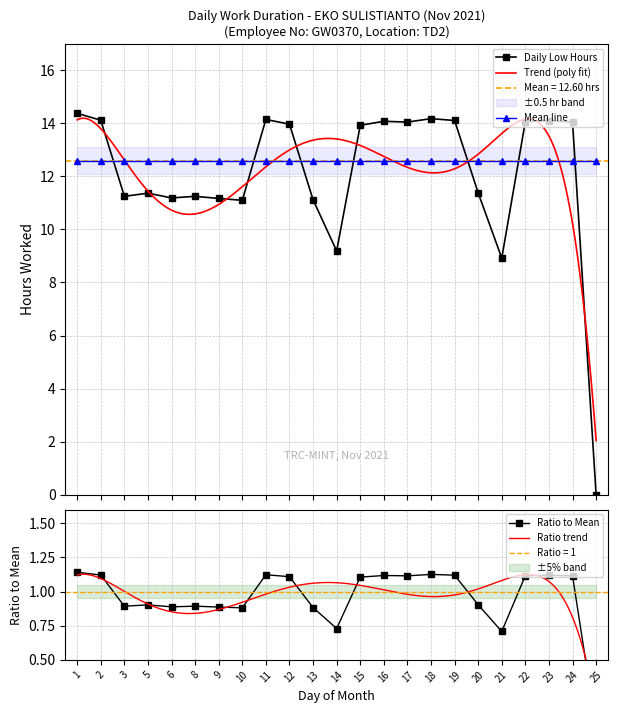

Reading left to right, list all the values displayed in this chart.

14.4	14.1	11.2	11.4	11.2	11.2	11.2	11.1	14.2	14.0	11.1	9.2	13.9	14.1	14.1	14.2	14.1	11.4	8.9	14.1	14.1	14.1	0.0